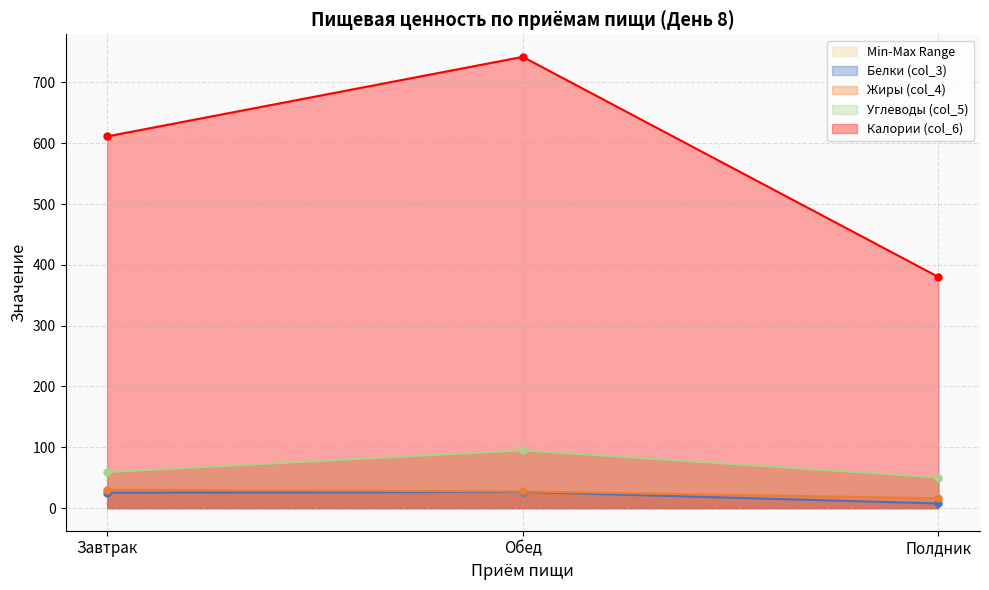

What is the maximum value shown in the chart?

741.9